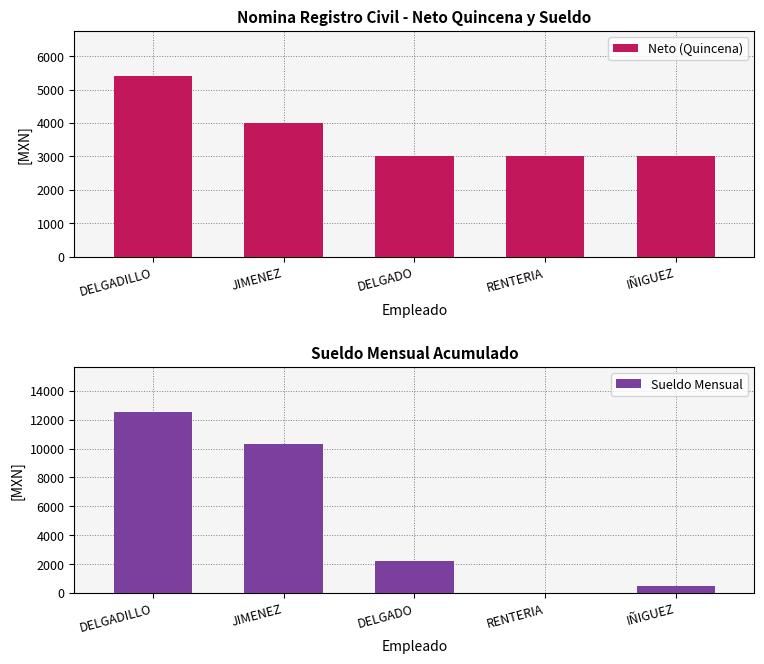

What is the difference between the Neto (Quincena) values at JIMENEZ and DELGADO?

1000.0